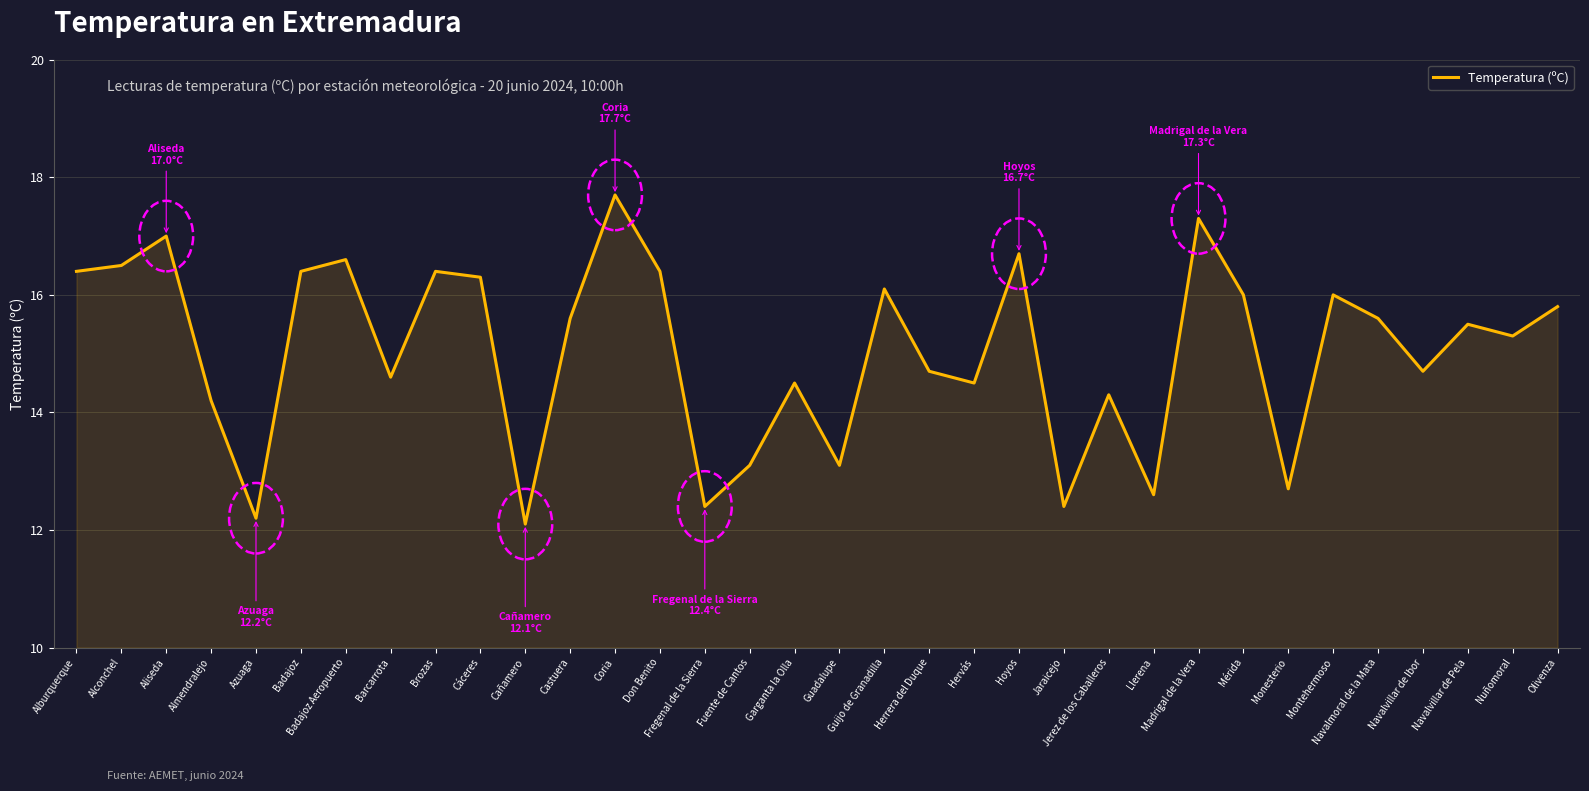

What is the difference between the maximum and minimum values?

5.6